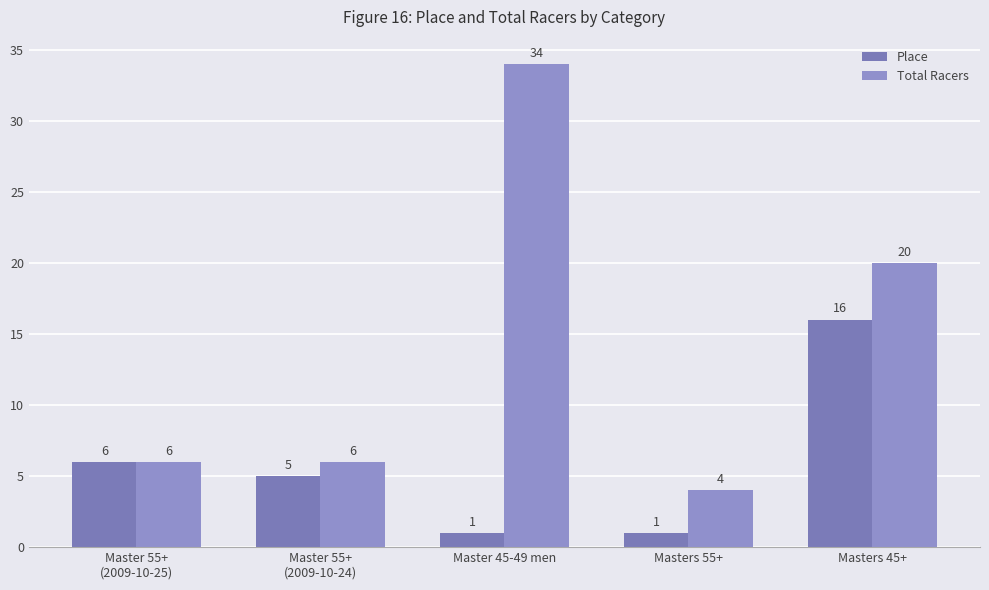

How many bars are there in total?

10